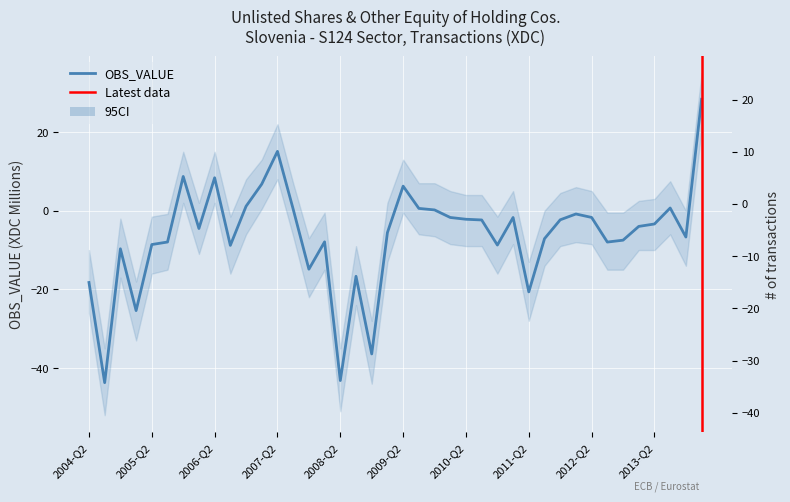

Reading right to left, transcribe all the data shown in this chart.

28.4	-6.7	0.7	-3.4	-4.0	-7.5	-8.0	-1.7	-0.8	-2.3	-7.1	-20.6	-1.7	-8.7	-2.4	-2.2	-1.7	0.2	0.6	6.2	-5.6	-36.4	-16.7	-43.2	-7.9	-14.9	0.4	15.1	6.8	1.1	-8.8	8.4	-4.5	8.7	-8.0	-8.6	-25.4	-9.7	-43.7	-18.2